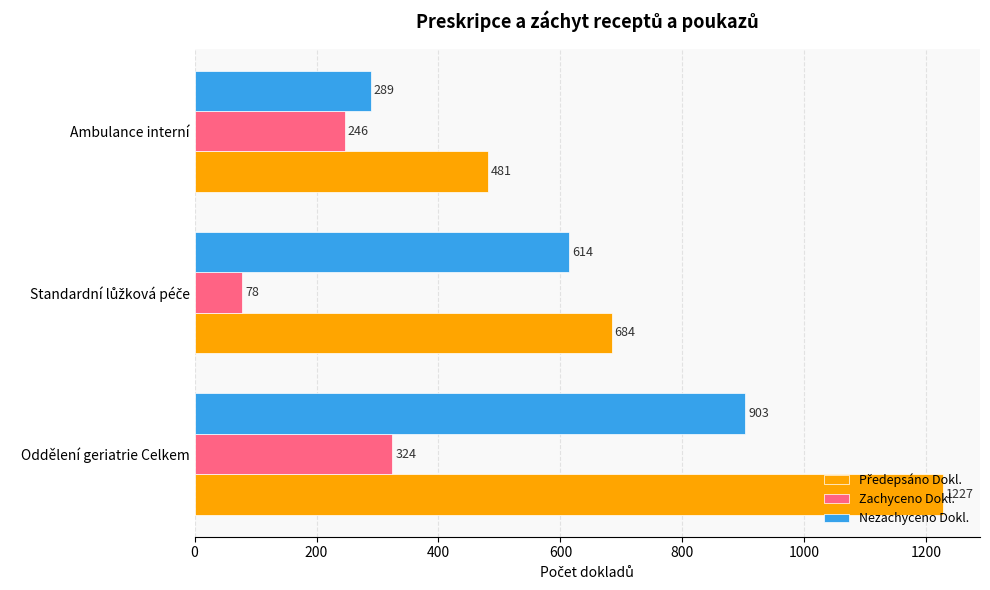

The value of Zachyceno Dokl. at Oddělení geriatrie Celkem is 324. True or false?

True